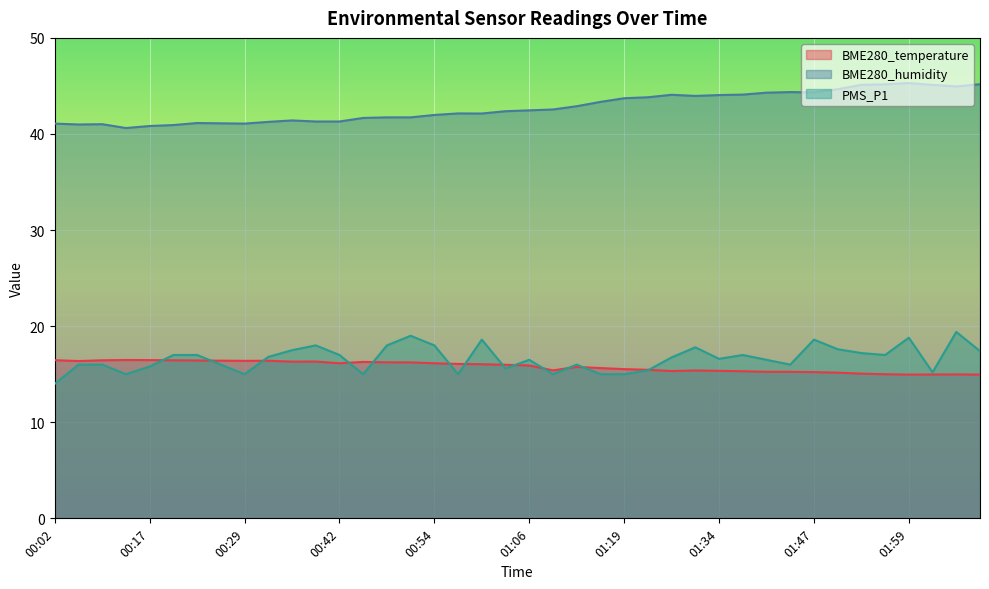

What is the difference between the BME280_humidity values at 00:26 and 00:17?

0.3